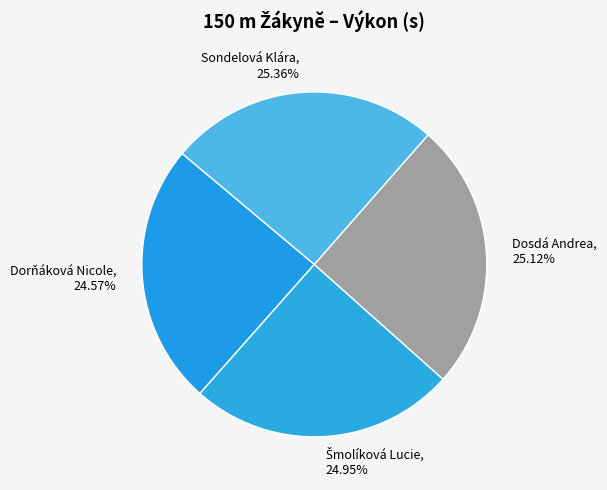

What is the ratio of the value at Sondelová Klára, 25.36% to the value at Dorňáková Nicole, 24.57%?

1.0